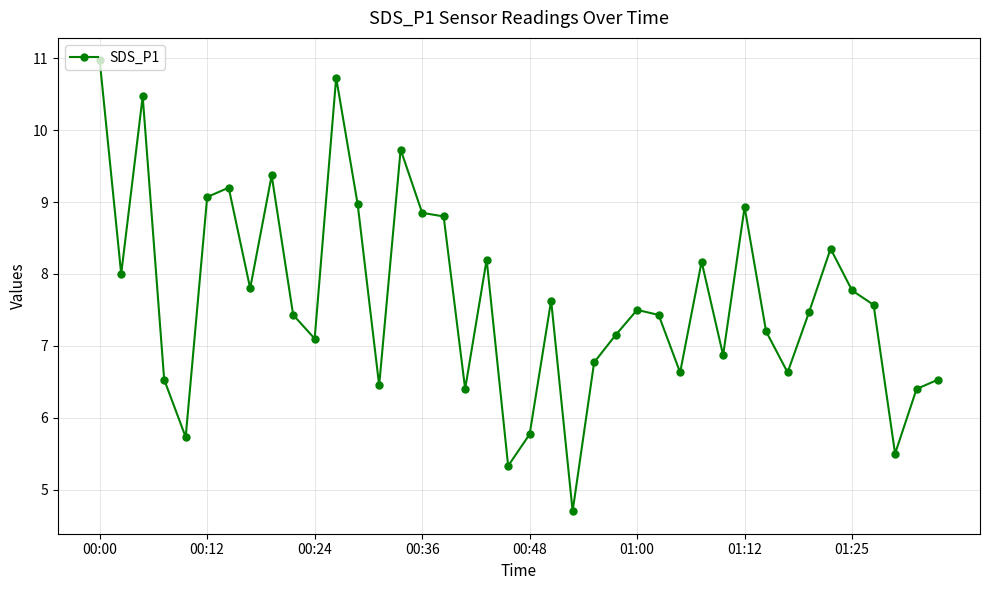

What is the difference between the second highest and minimum values?

6.0